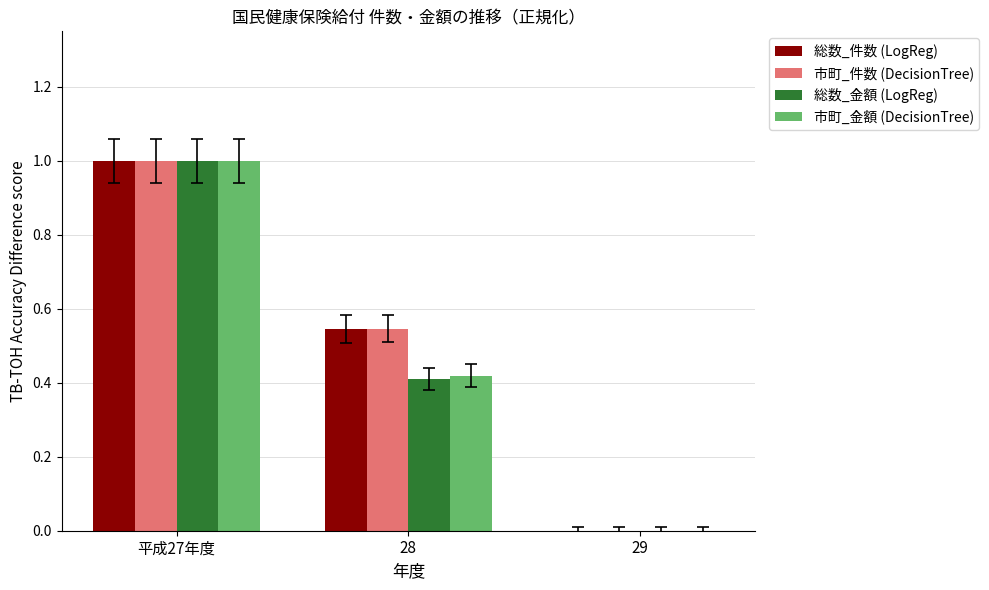

Count the number of data series in this chart.

4